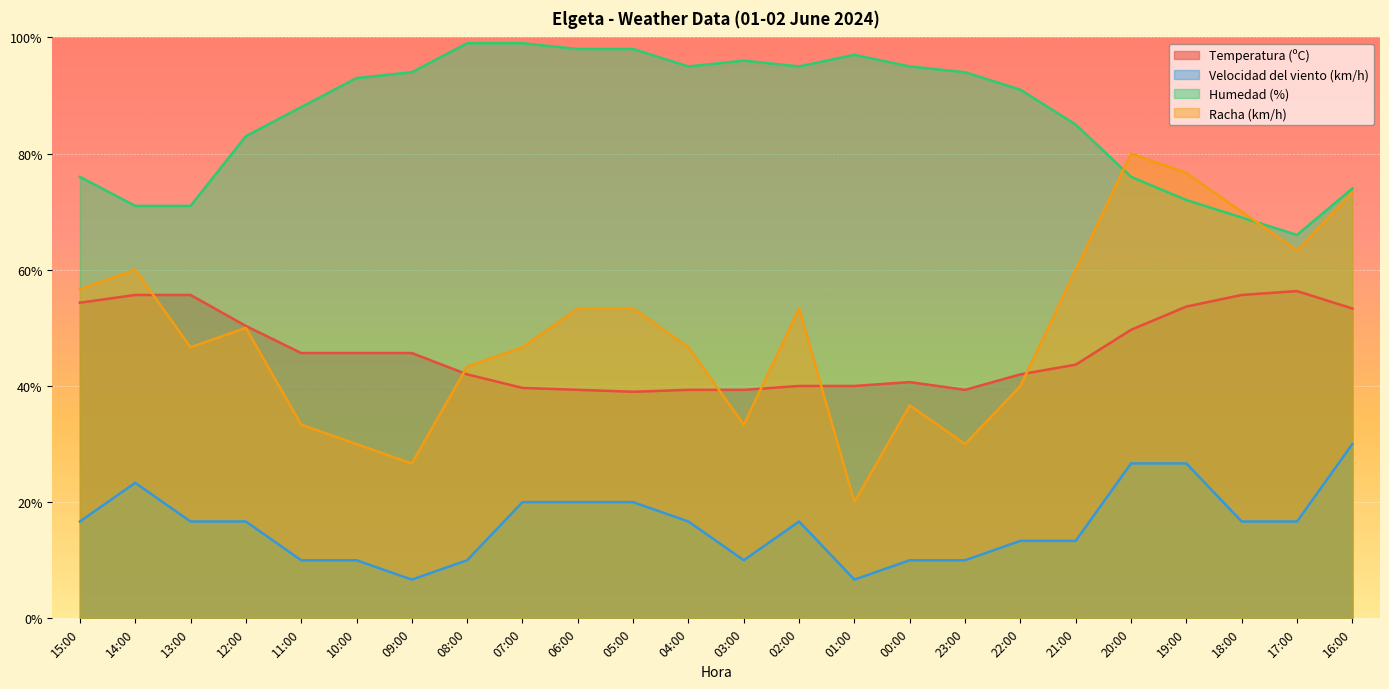

Between 14:00 and 02:00, which series saw the biggest shift?

Humedad (%)